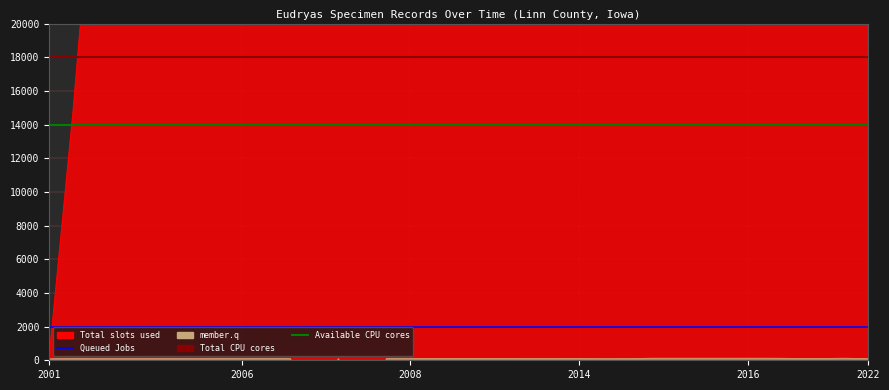

What is the label of the 9th point from the right?

2016-07-20